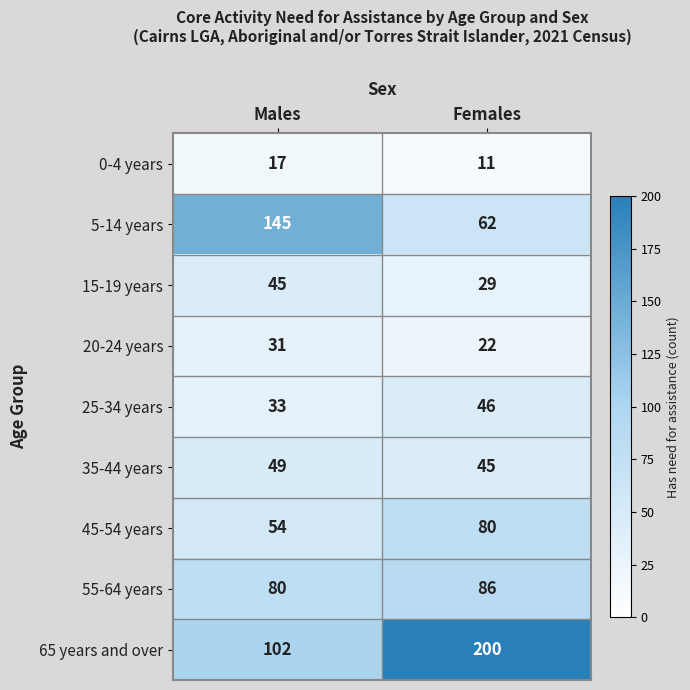

What is the spread (max minus min) of values at Females?

189